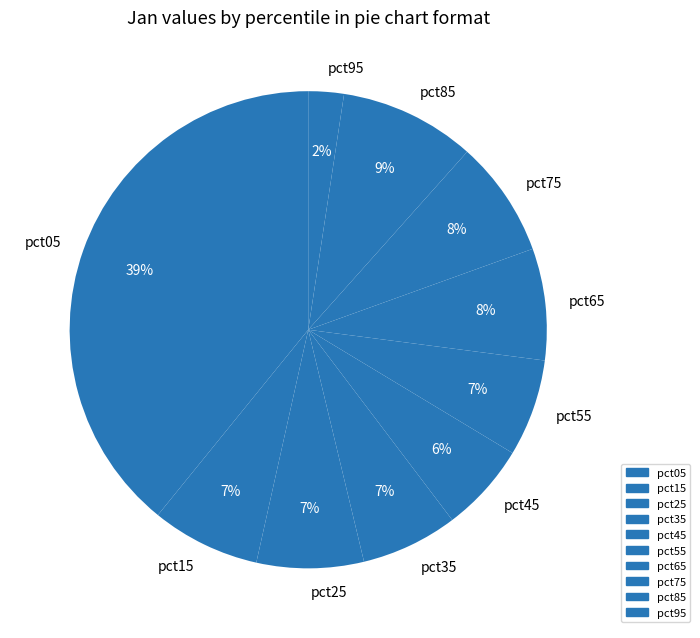

How many segments does this pie chart have?

10